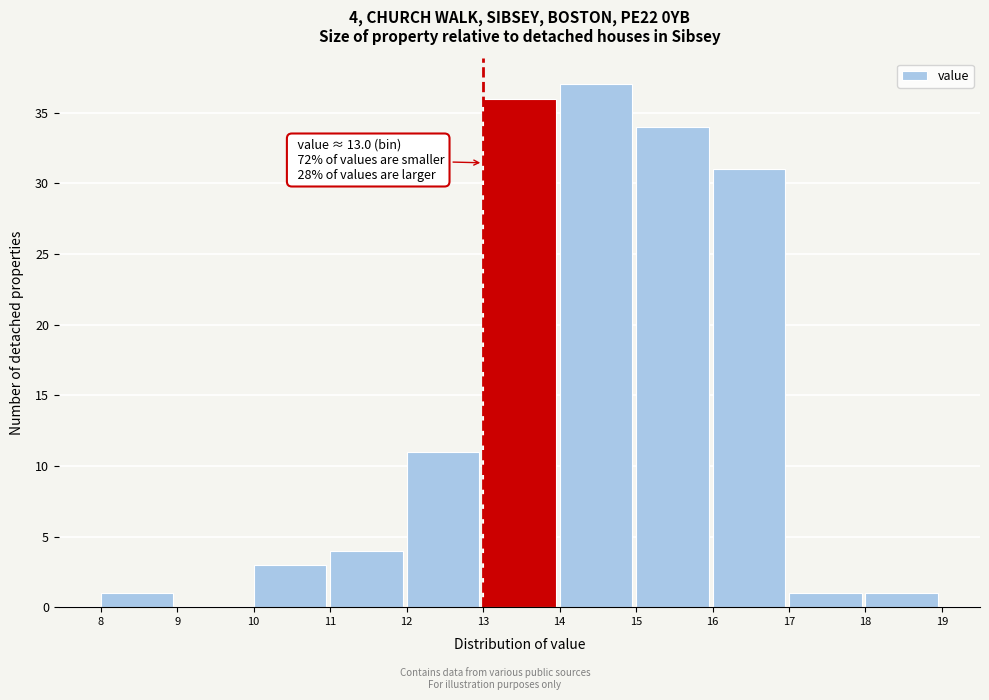

Which range on the x-axis has the tallest bar?

14 to 15